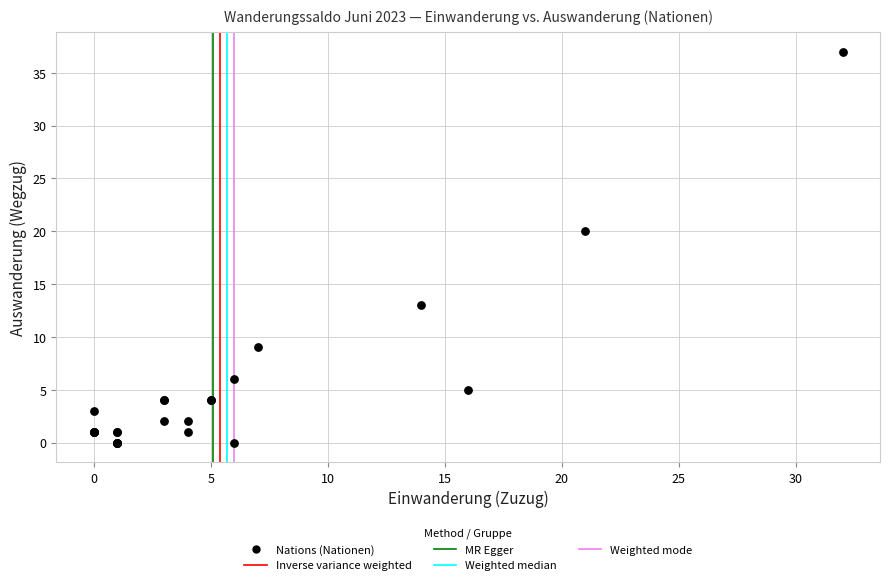

What Y value in the scatter plot is closest to 18?

20